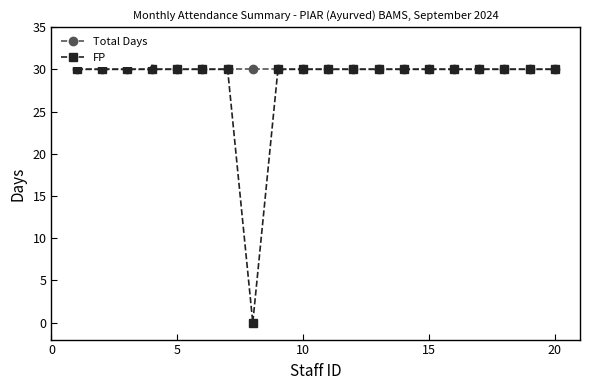

What is the highest value of the Total Days series?

30